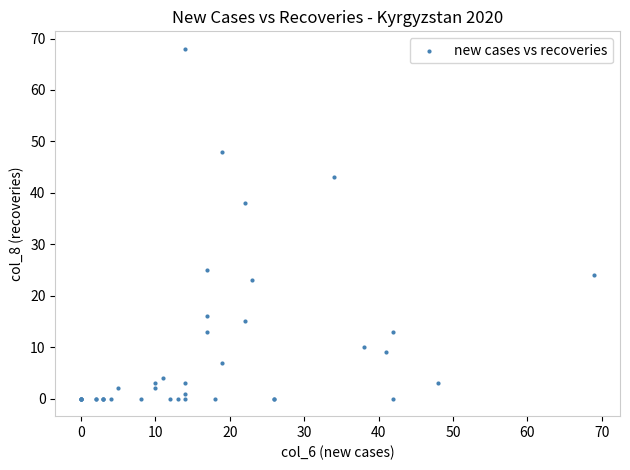

What Y value in the scatter plot is closest to 34?

38